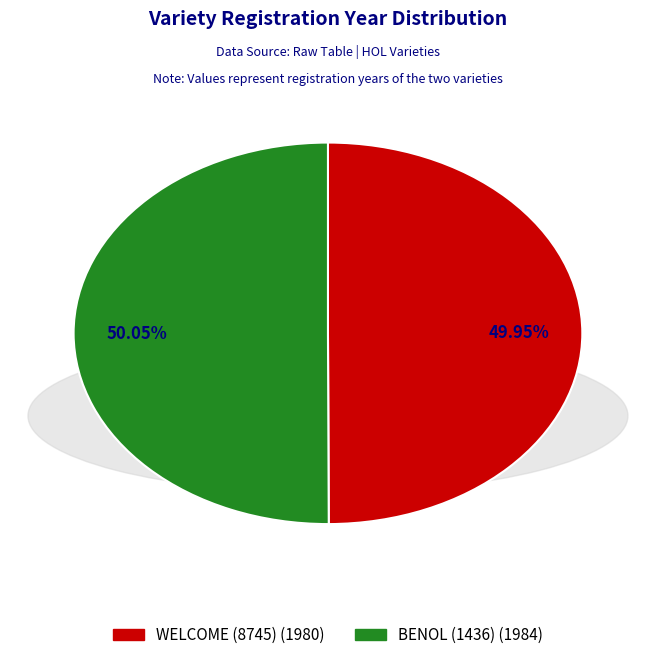

Approximately how many times larger is the value at WELCOME (8745) compared to BENOL (1436)?

1.0